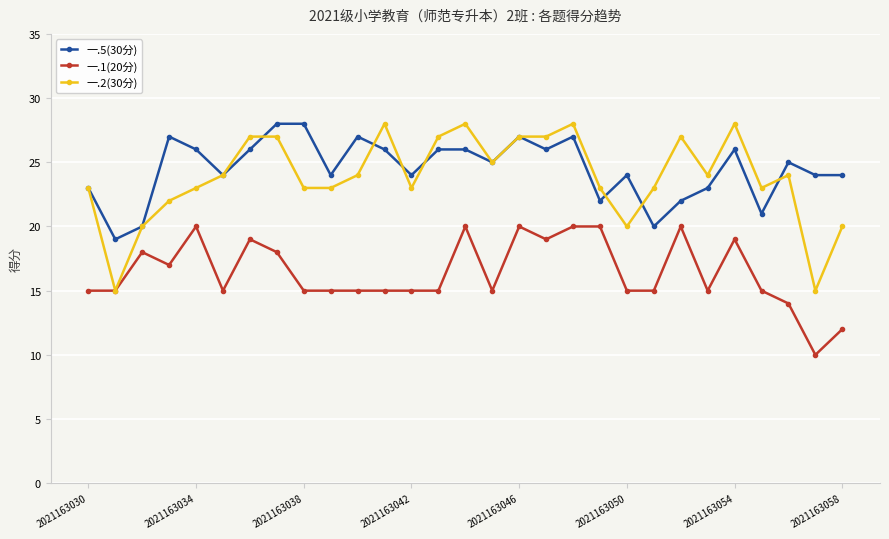

How many lines are shown in the chart?

3